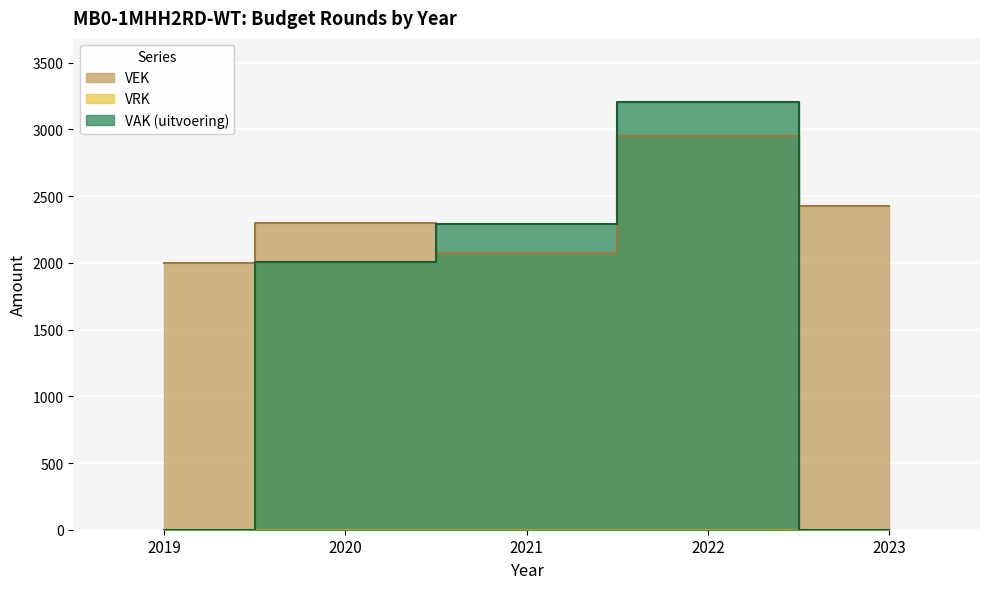

What is the ratio of the value at 2022 to the value at 2021?

1.4